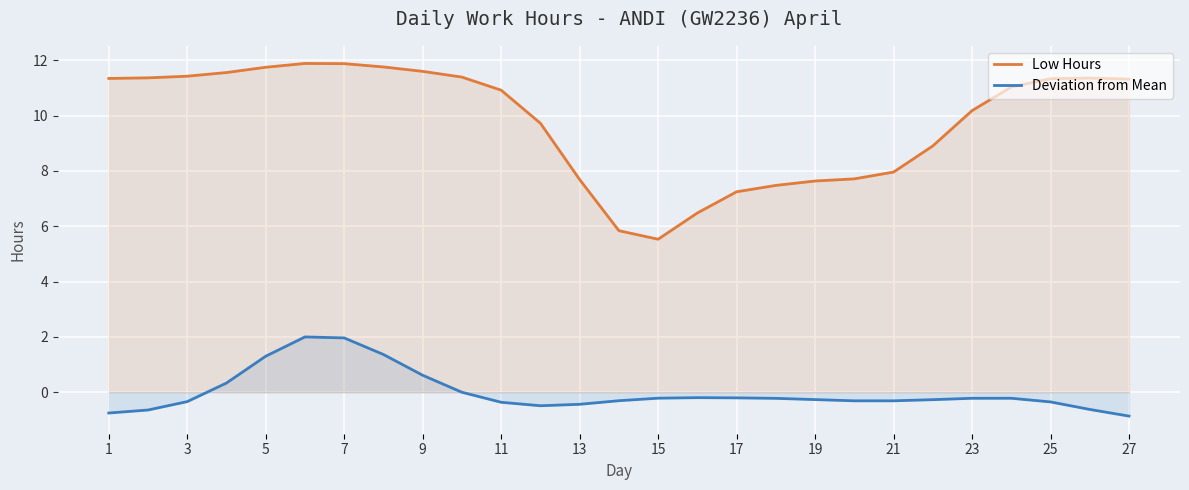

What is the highest value of the Deviation from Mean series?

2.0